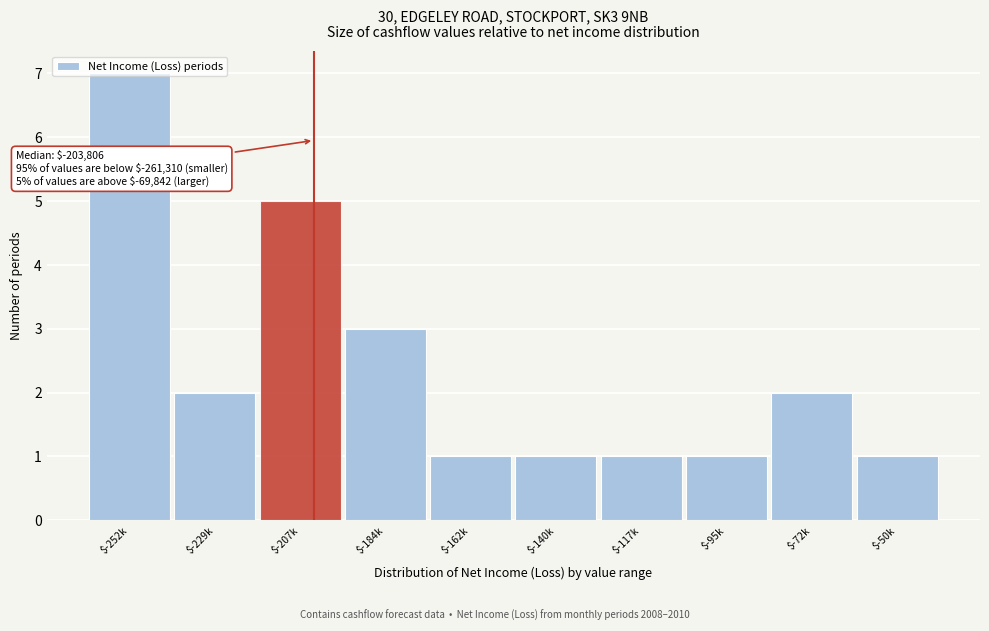

What is the difference between the maximum and minimum values?

6